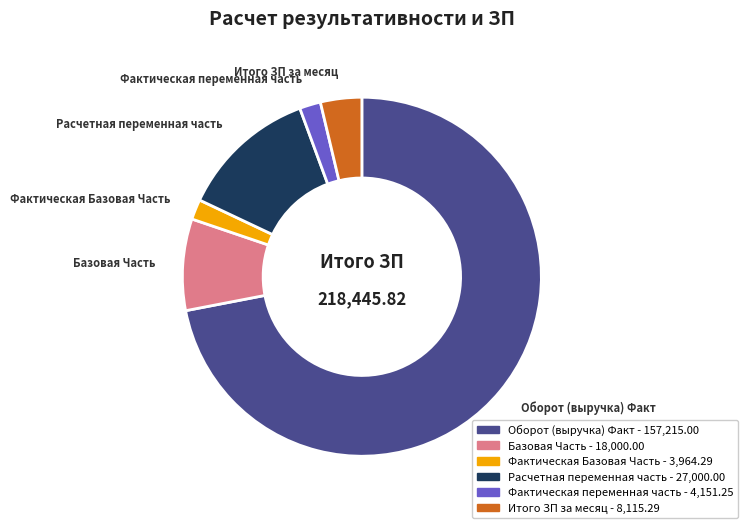

Do Расчетная переменная часть and Фактическая переменная часть together represent more than half of the pie?

No